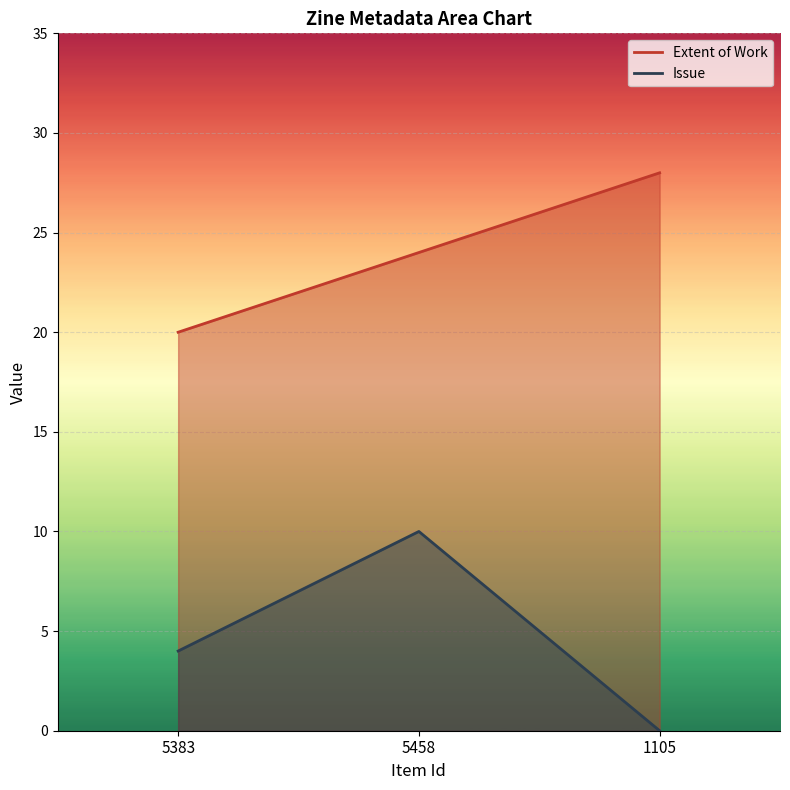

Which category has the lowest value across all series?

1105